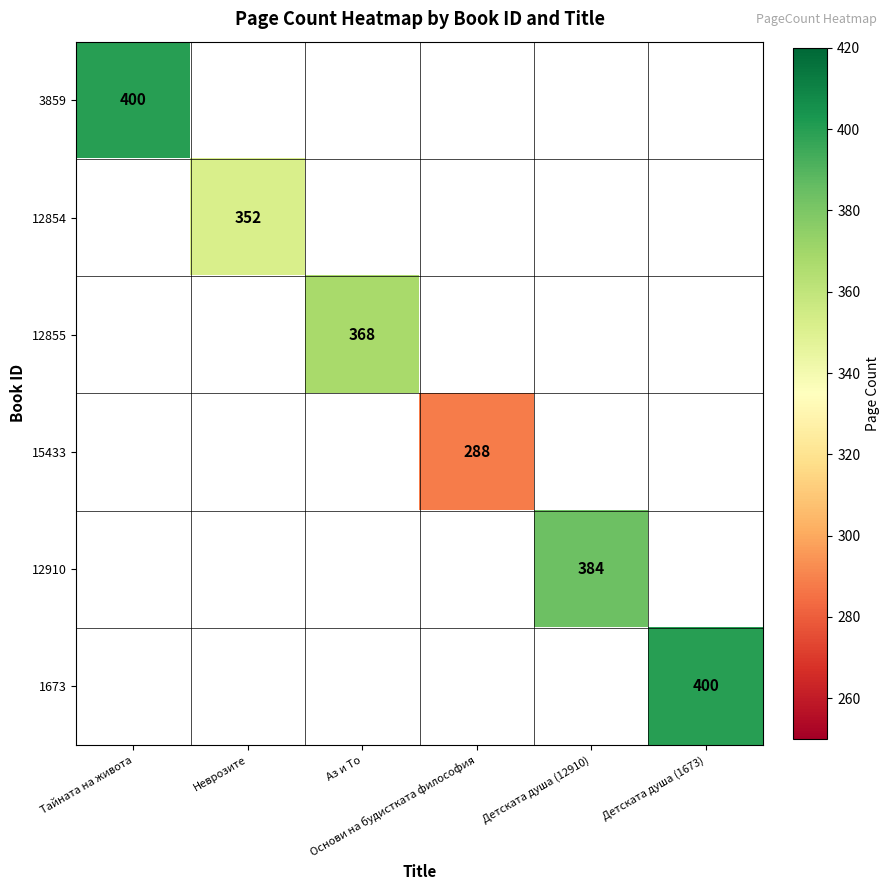

What is the greatest value displayed?

400.0